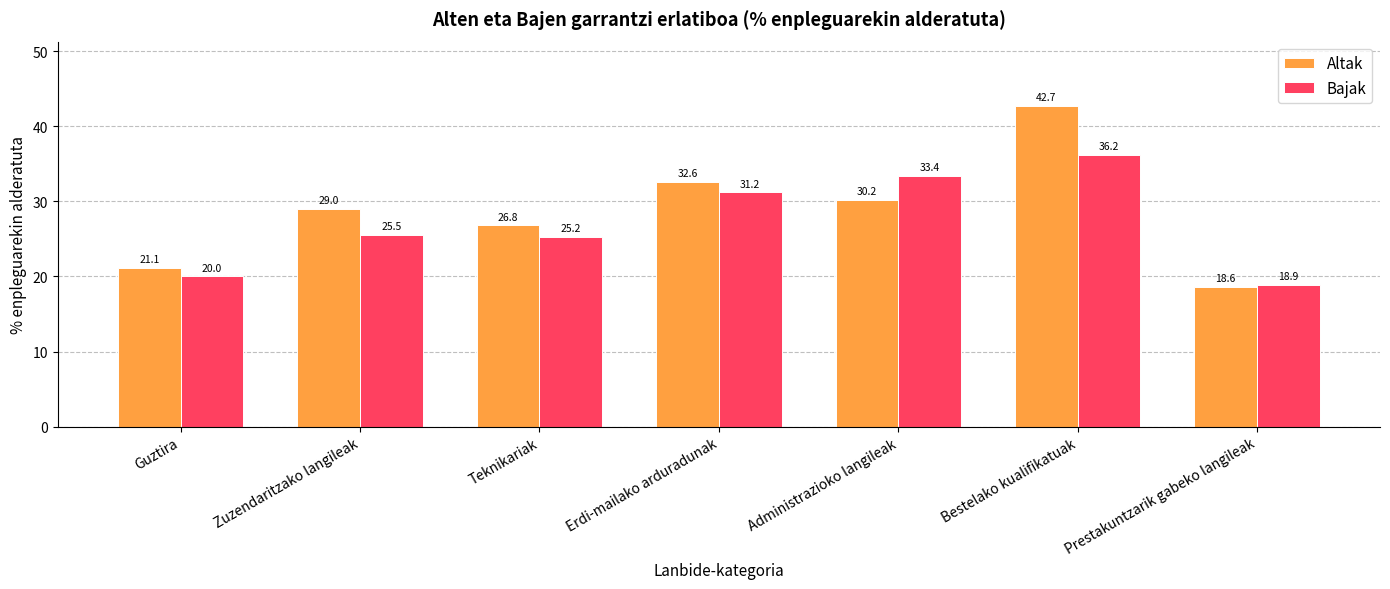

Rank the series at Teknikariak from lowest to highest value.

Bajak, Altak